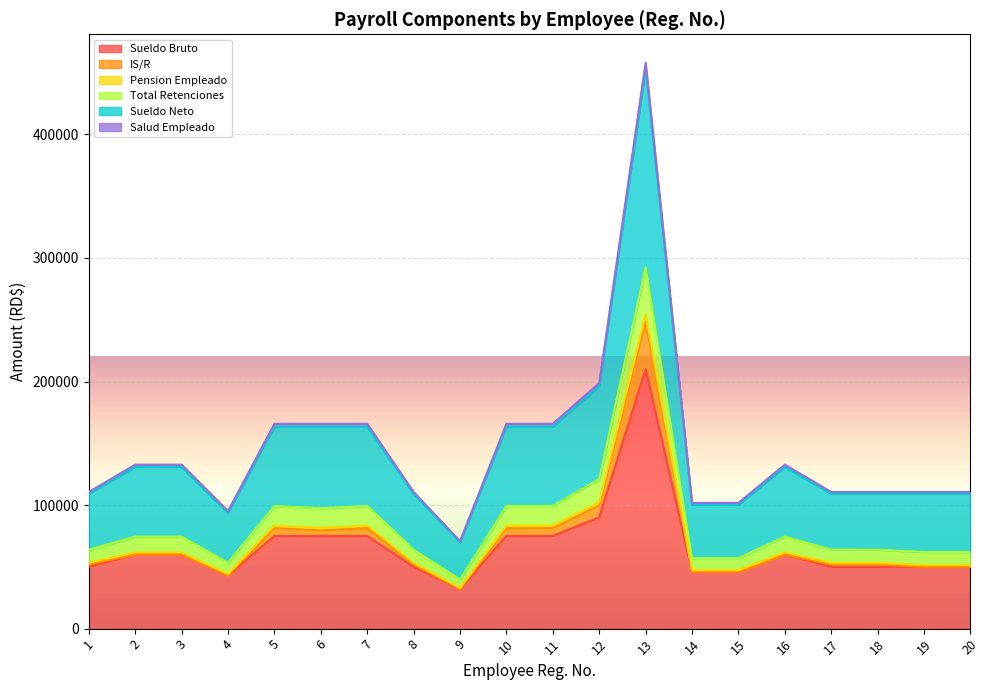

At how many categories does at least one series exceed 186400?

2